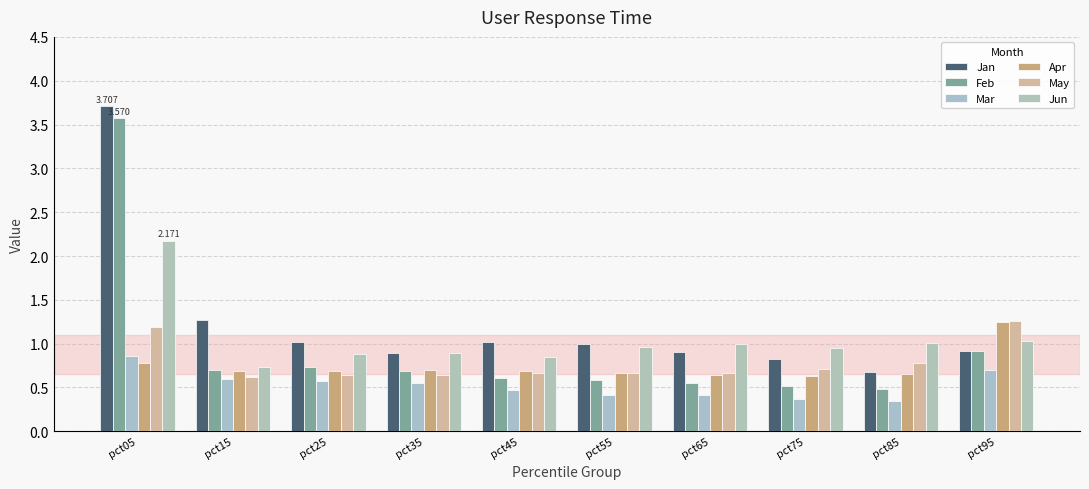

What are all the series names shown in the legend?

Jan, Feb, Mar, Apr, May, Jun